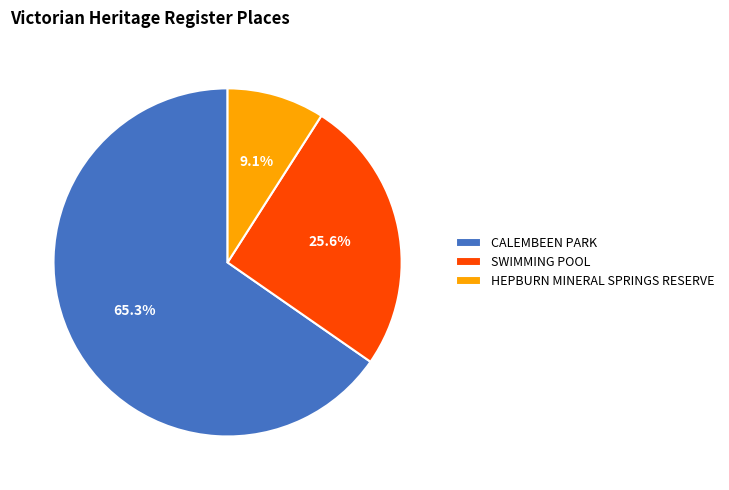

To the nearest percent, what is the difference between the largest and smallest slice percentages?

56%